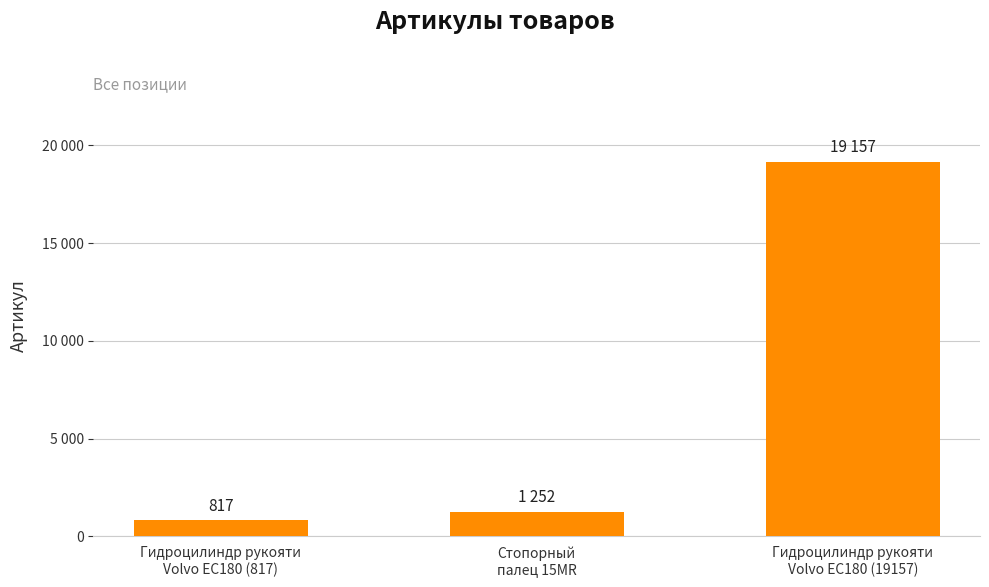

Does the chart contain any negative values?

No